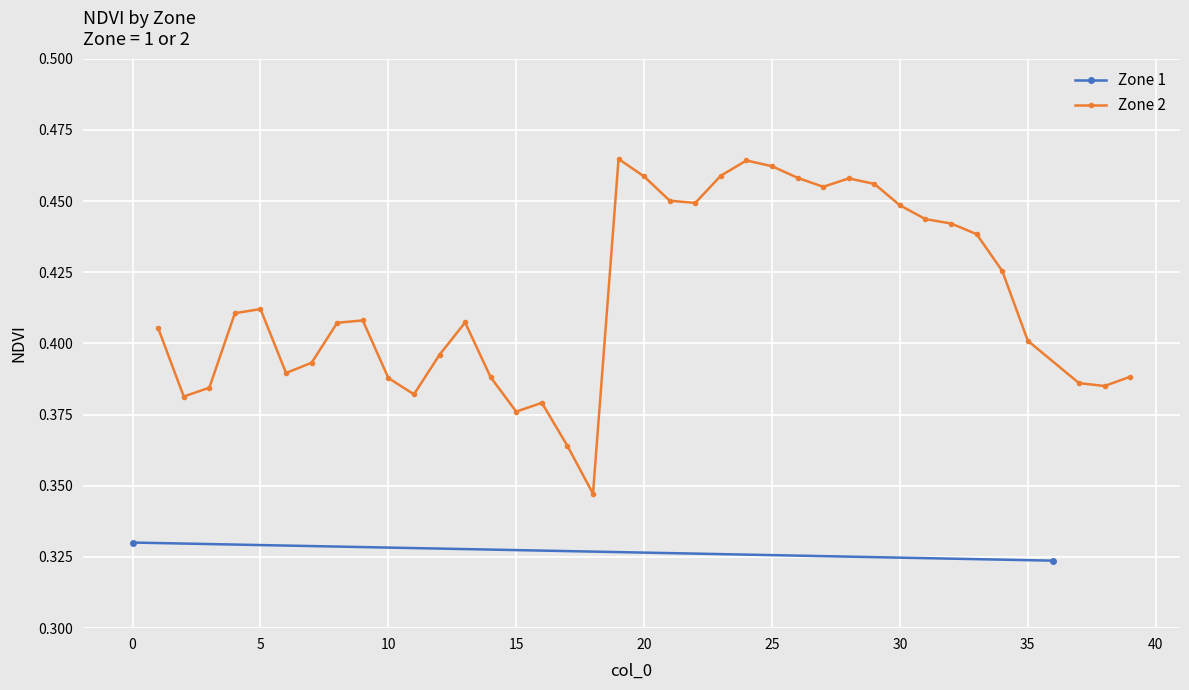

Is it true that Zone 2 equals 0.2 at 25?

False